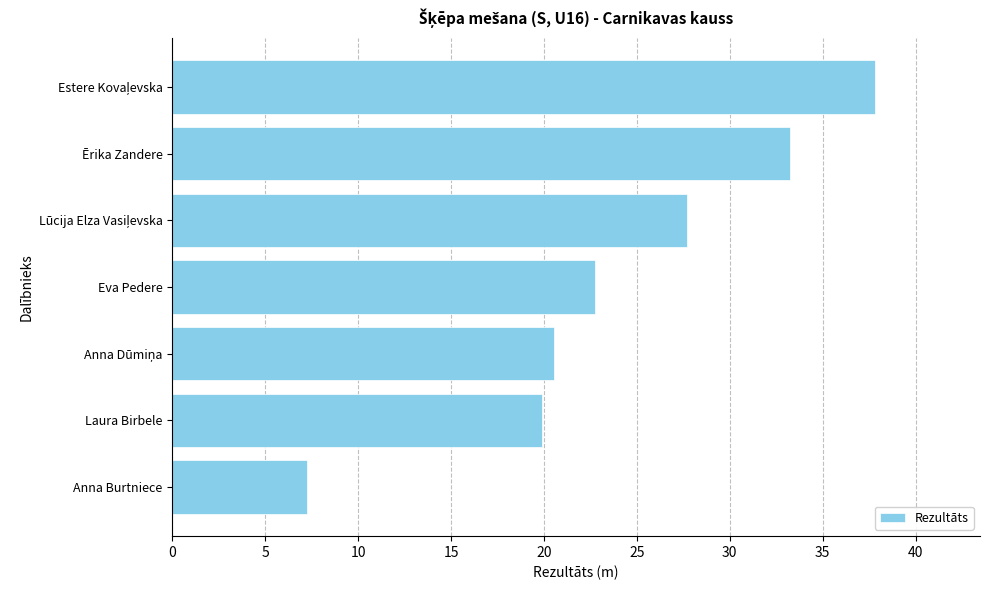

What is the minimum value shown in the chart?

7.2